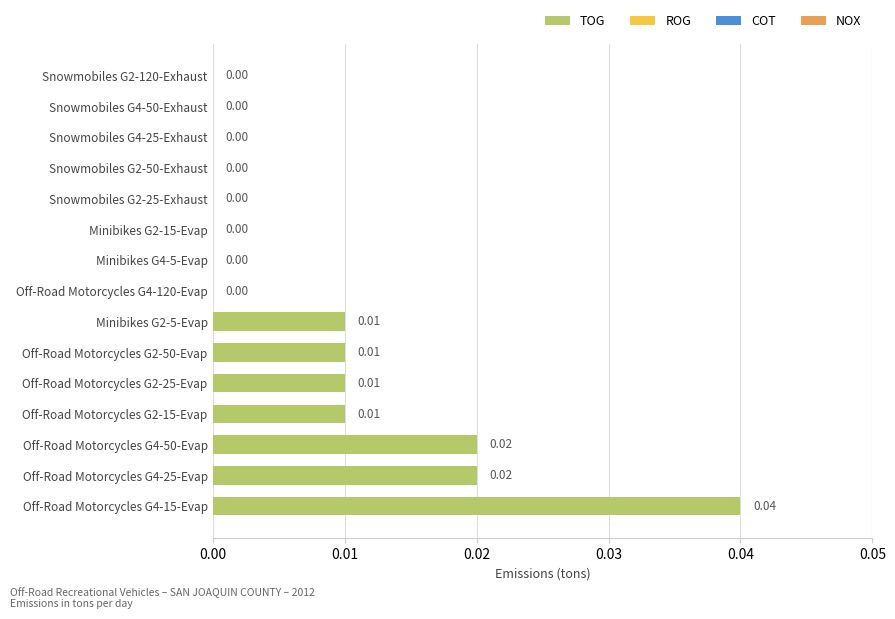

Between Off-Road Motorcycles G2-15-Evap and Snowmobiles G2-50-Exhaust, which is larger?

Off-Road Motorcycles G2-15-Evap